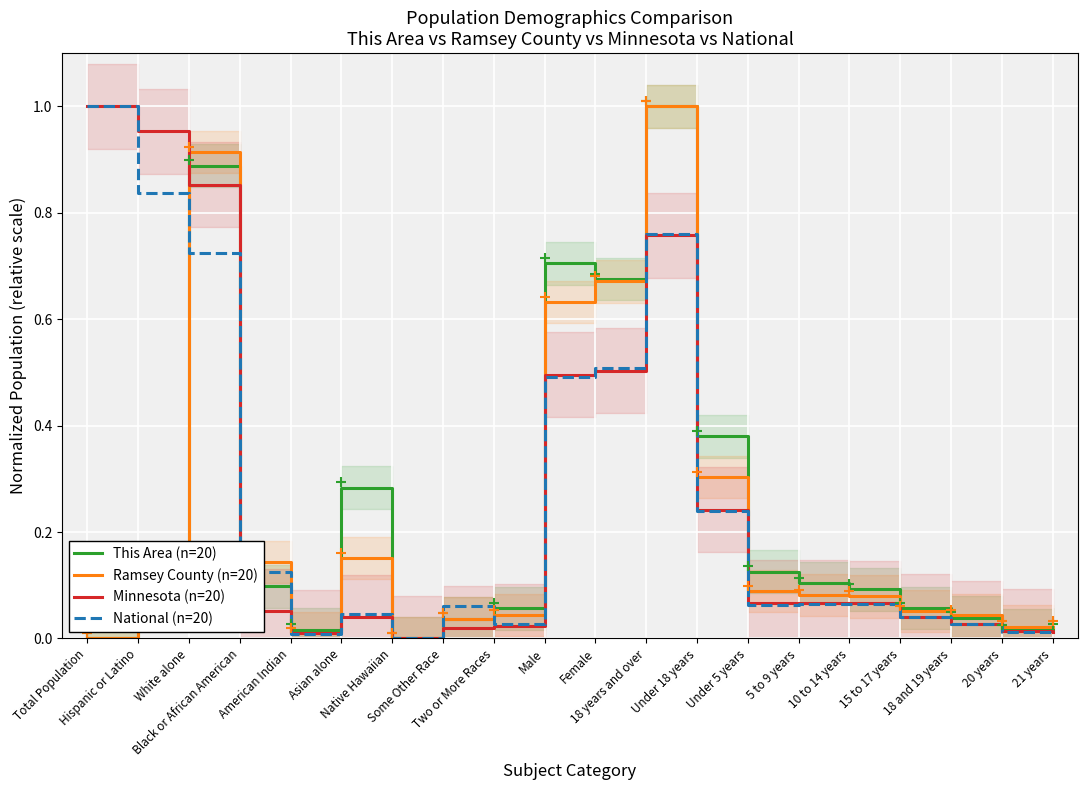

List the labels in order of Ramsey County (n=20) value, smallest first.

Native Hawaiian, Total Population, American Indian, 21 years, 20 years, Some Other Race, 18 and 19 years, Two or More Races, 15 to 17 years, 10 to 14 years, 5 to 9 years, Under 5 years, Hispanic or Latino, Black or African American, Asian alone, Under 18 years, Male, Female, White alone, 18 years and over